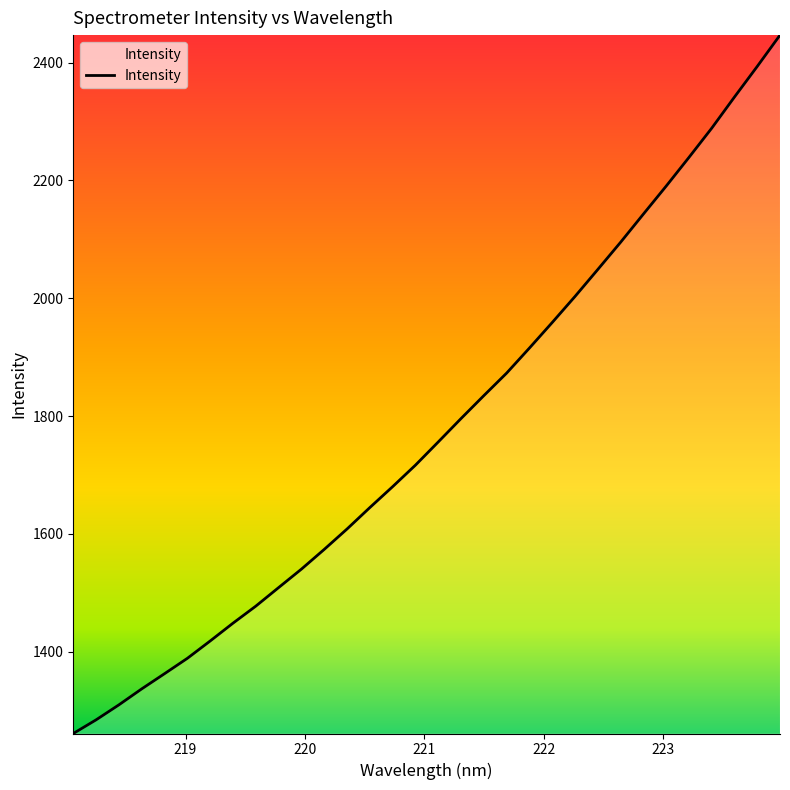

What is the greatest value displayed?

2446.6